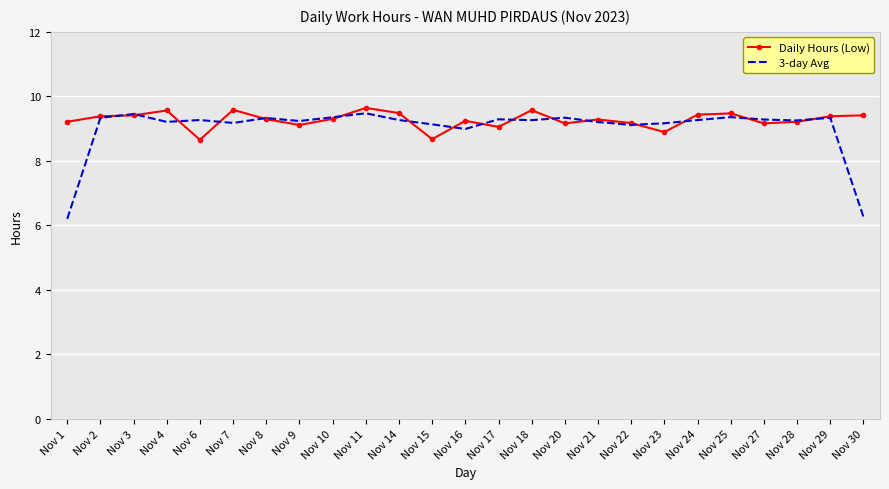

True or false: Daily Hours (Low) and 3-day Avg intersect in this chart.

True